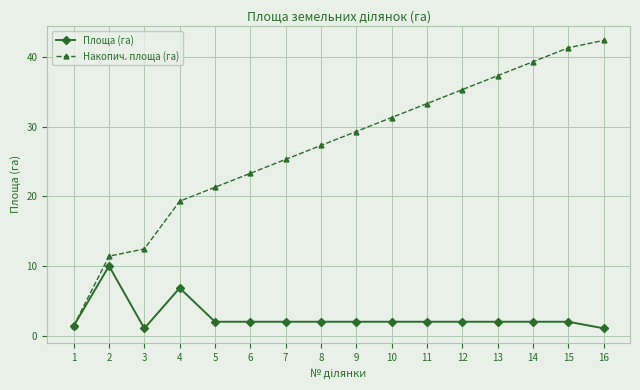

Which series has the largest range (max minus min)?

Накопич. площа (га)